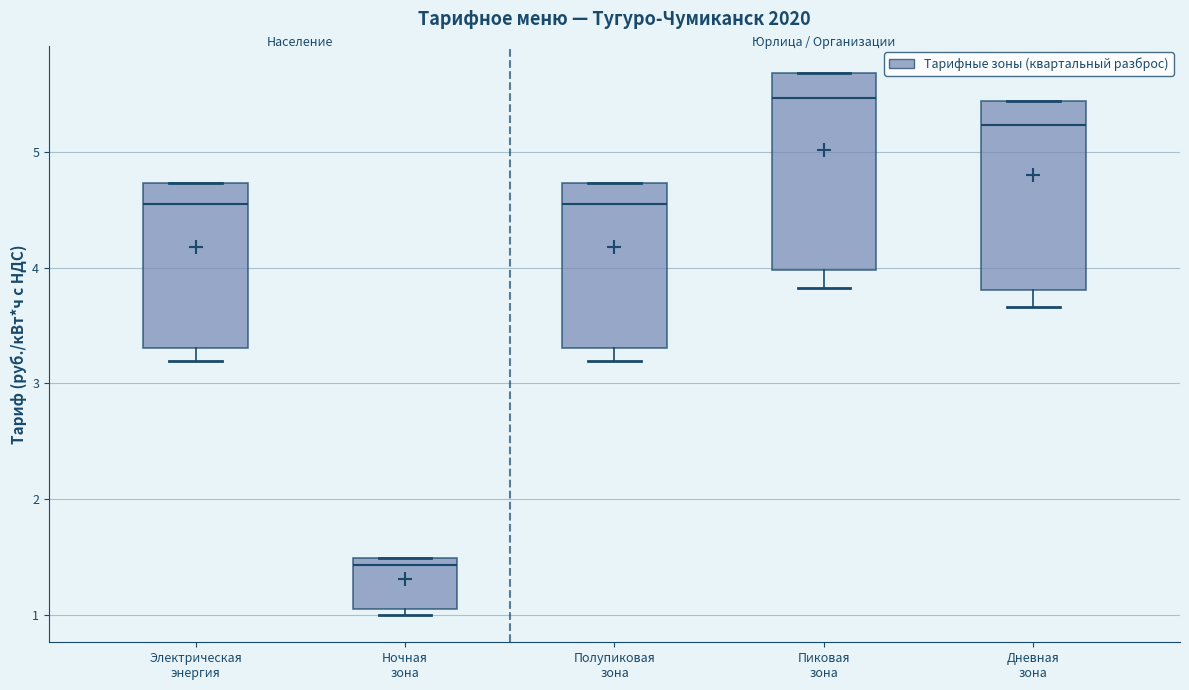

Reading left to right, read every box against the y-axis: the position of its median line, the range the box covers, and the ends of its whiskers. The values are not printed on the chart, so give them approximately, as read against the axis.

Электрическая энергия: median 4.6, box 3.3 to 4.7, whiskers 3.2 to 4.7
Ночная зона: median 1.4, box 1.1 to 1.5, whiskers 1.0 to 1.5
Полупиковая зона: median 4.6, box 3.3 to 4.7, whiskers 3.2 to 4.7
Пиковая зона: median 5.5, box 4.0 to 5.7, whiskers 3.8 to 5.7
Дневная зона: median 5.2, box 3.8 to 5.4, whiskers 3.7 to 5.4